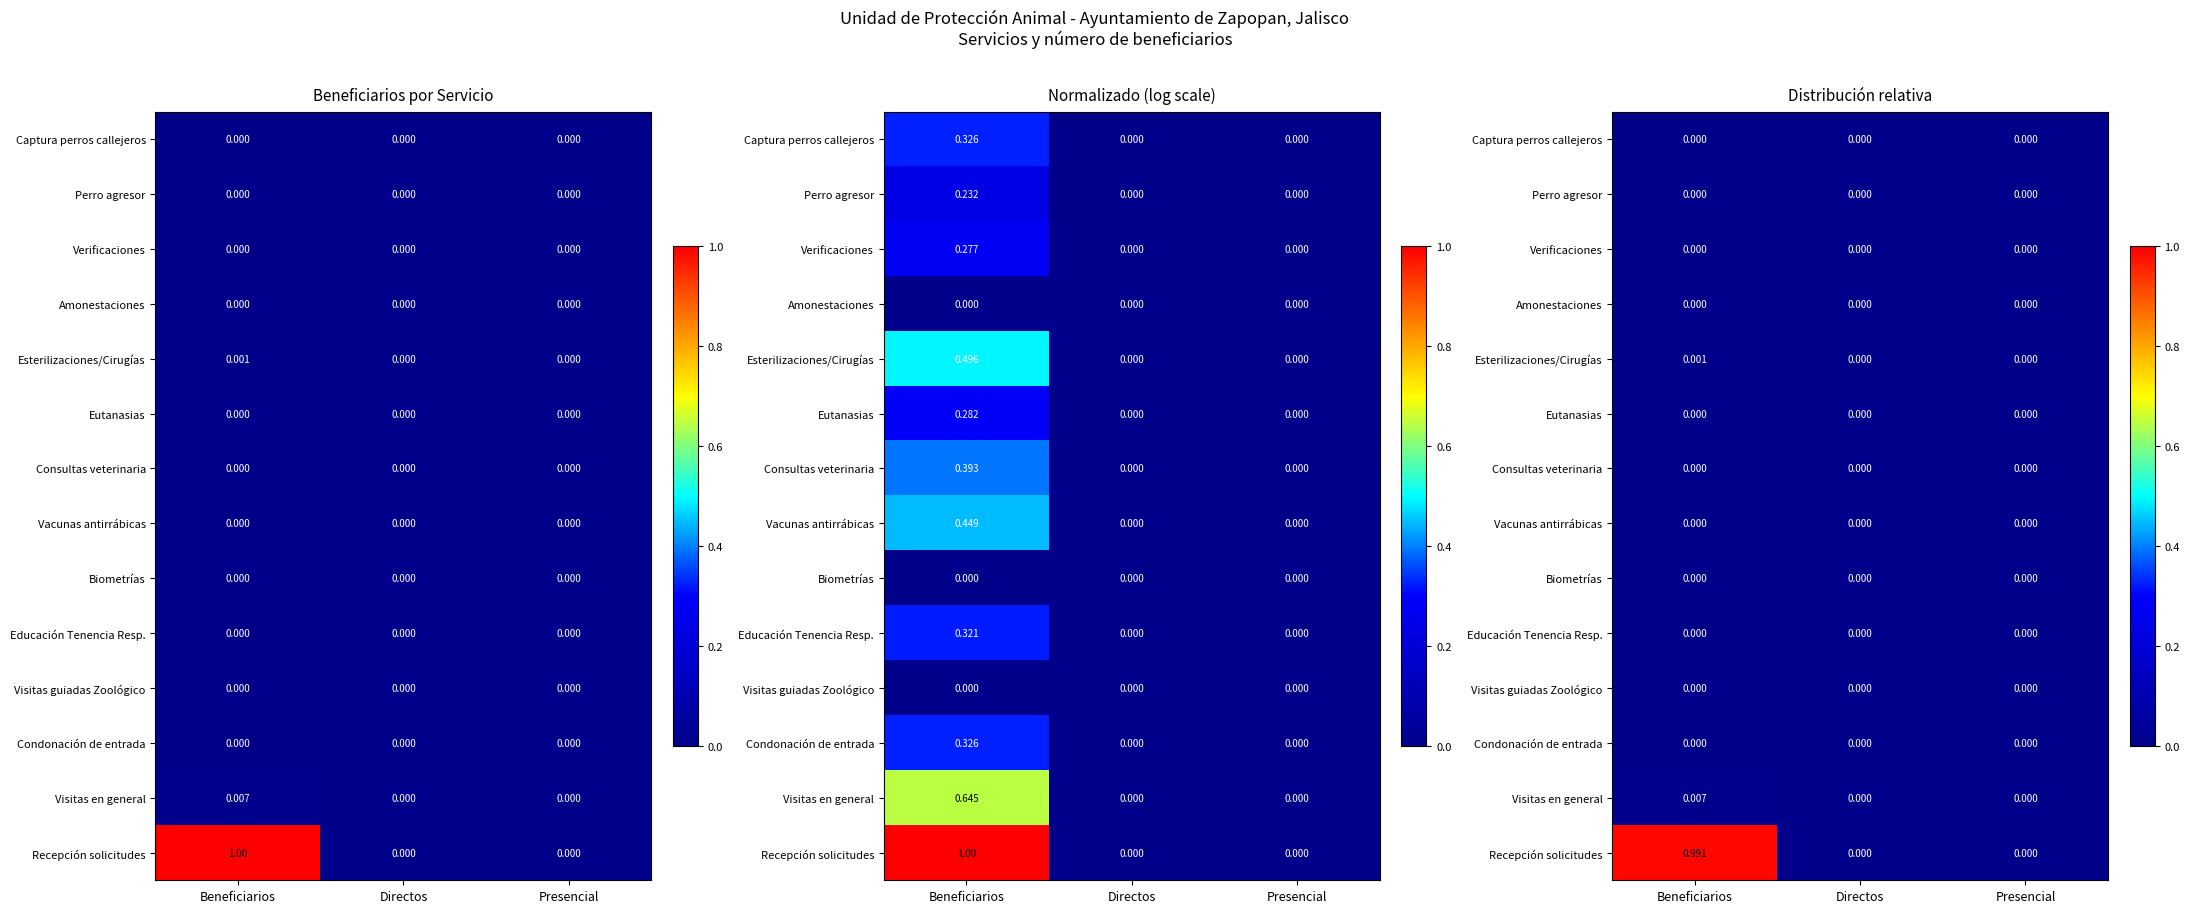

What is the average value of the Recepción solicitudes series?

0.3